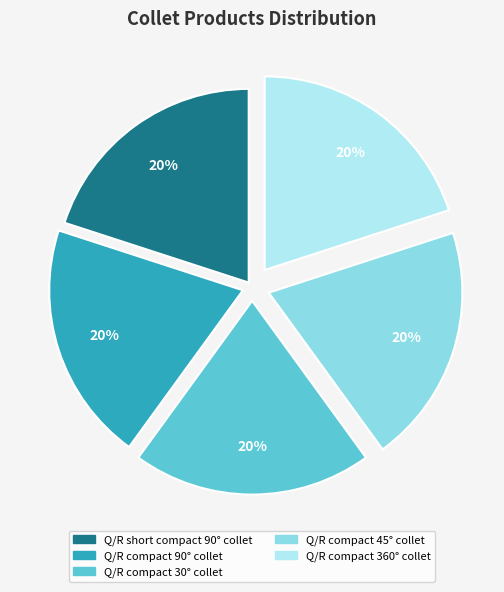

What percentage is the Q/R compact 360° collet slice, to the nearest percent?

20%